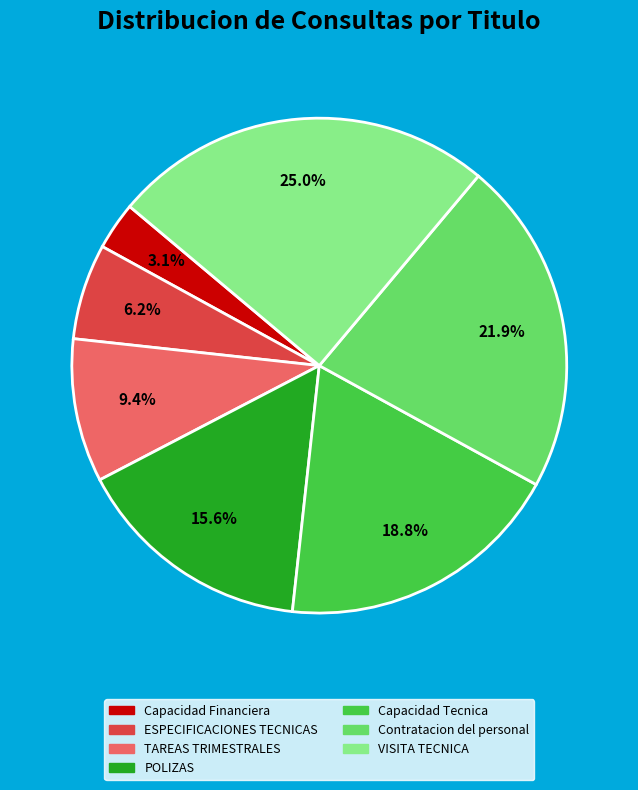

Is there any slice that represents more than half of the pie?

No